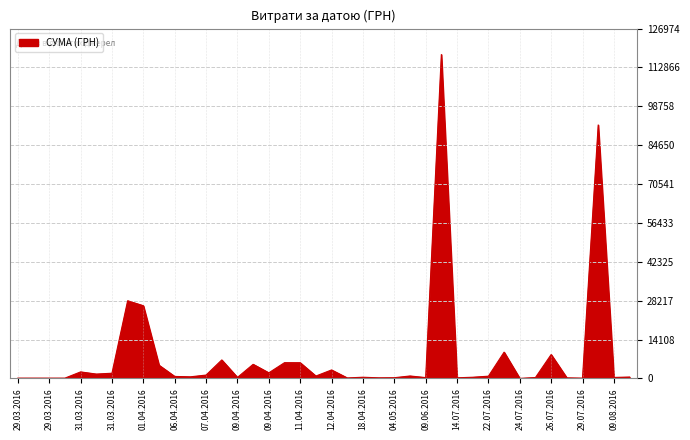

What is the sum of all values?

330564.5